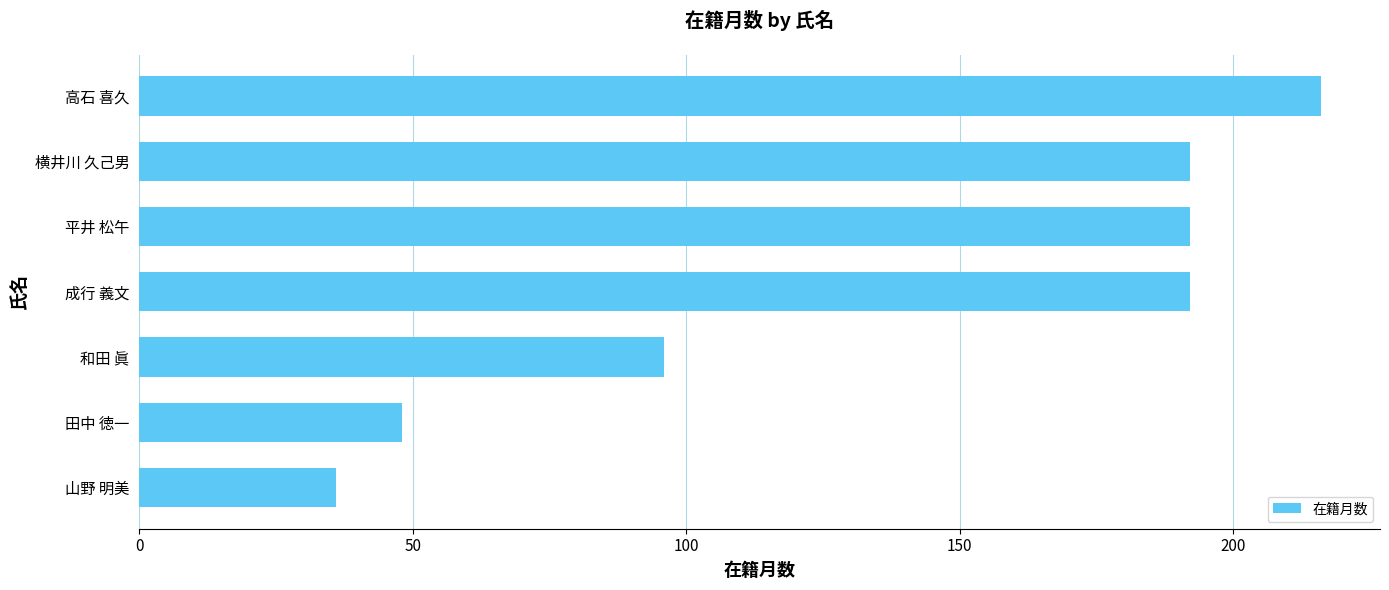

Which label corresponds to the largest value in the chart?

高石 喜久